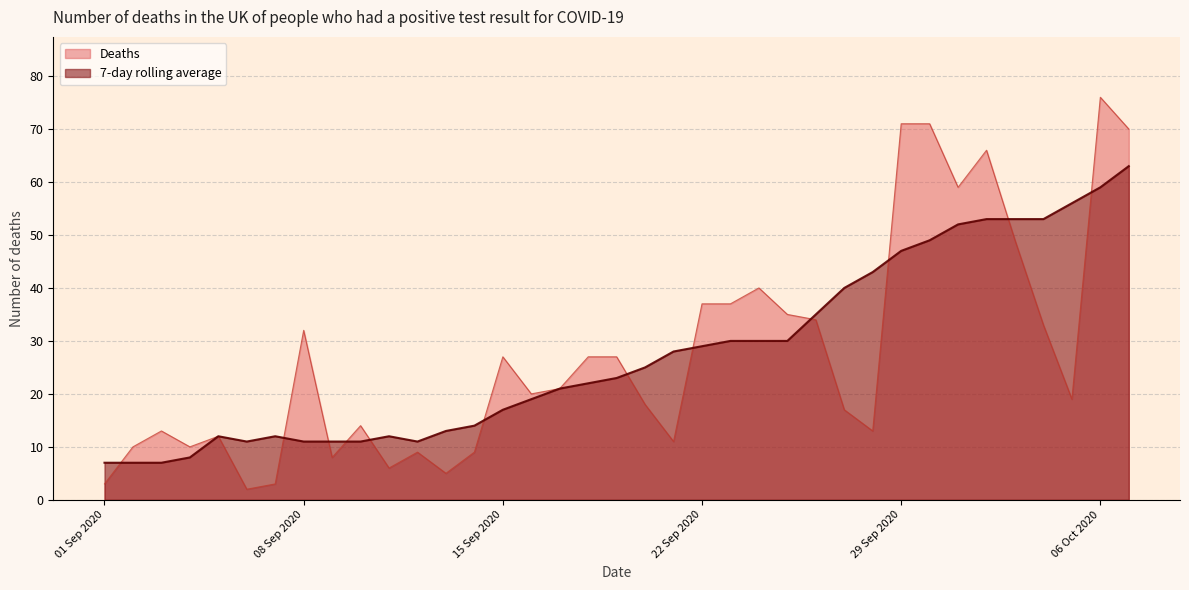

Is it true that Deaths equals 29 at 2020-10-05?

False